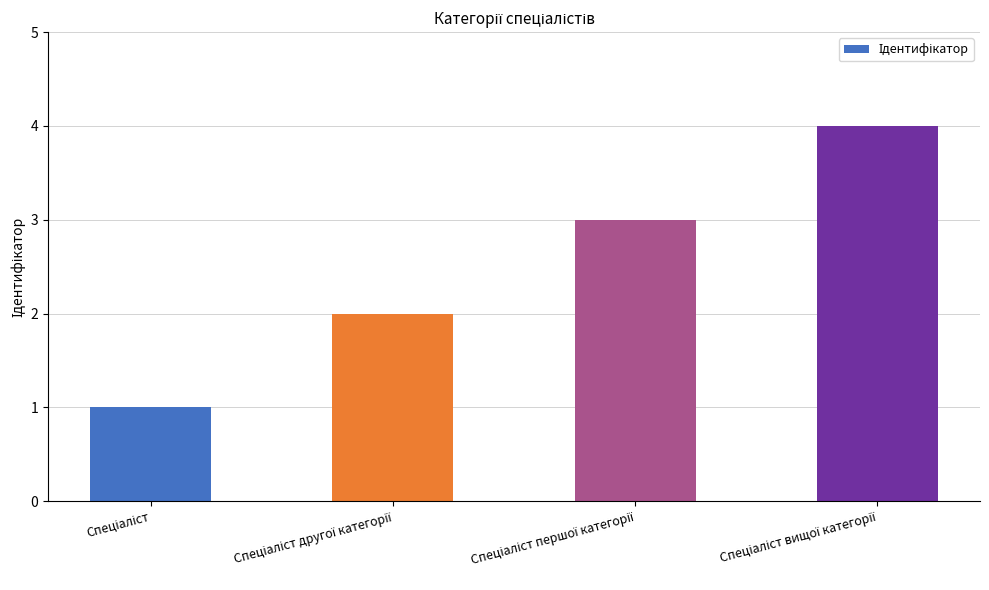

What is the difference between the maximum and minimum values?

3